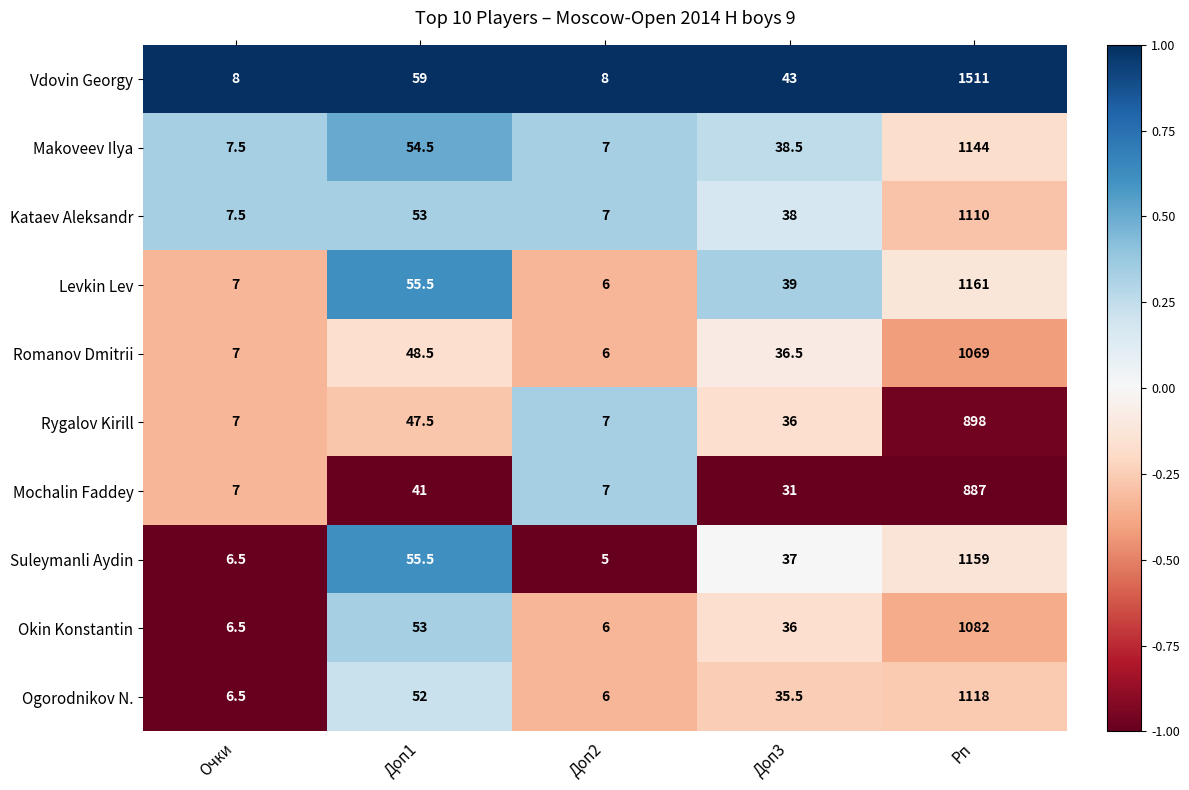

What is the smallest value displayed?

5.0